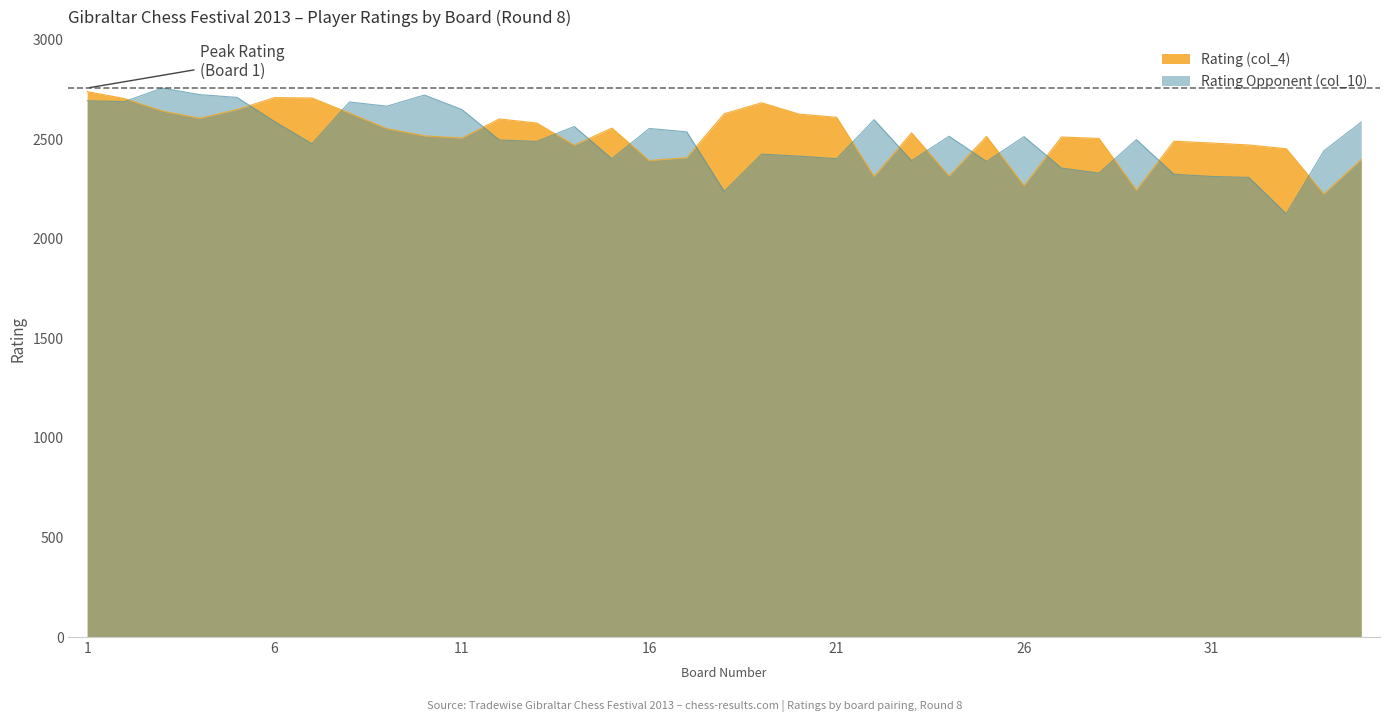

At which label does Rating Opponent (col_10) first exceed 2499?

1